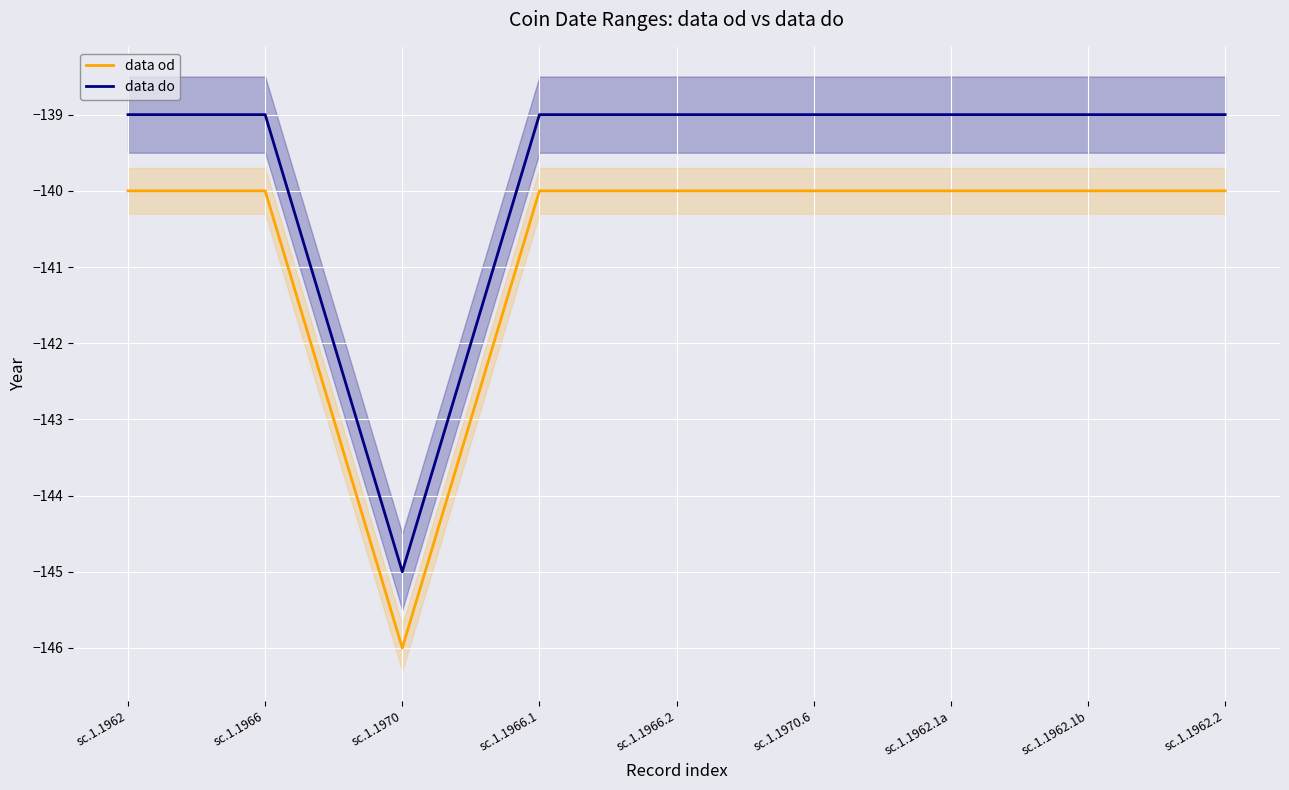

What is the label of the 2nd point from the right?

sc.1.1962.1b